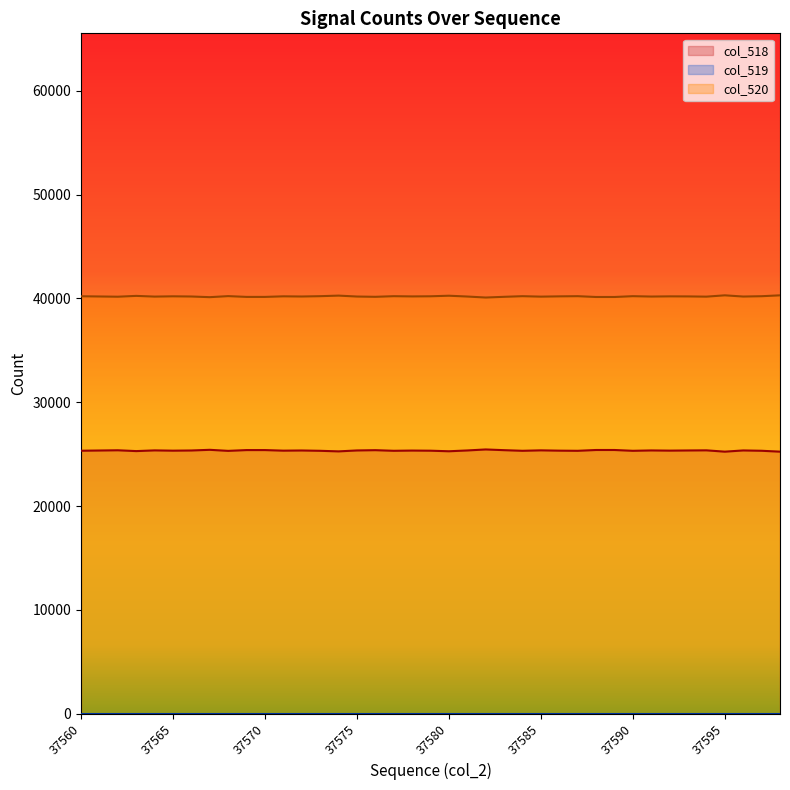

Which series has the largest total across all categories?

col_520